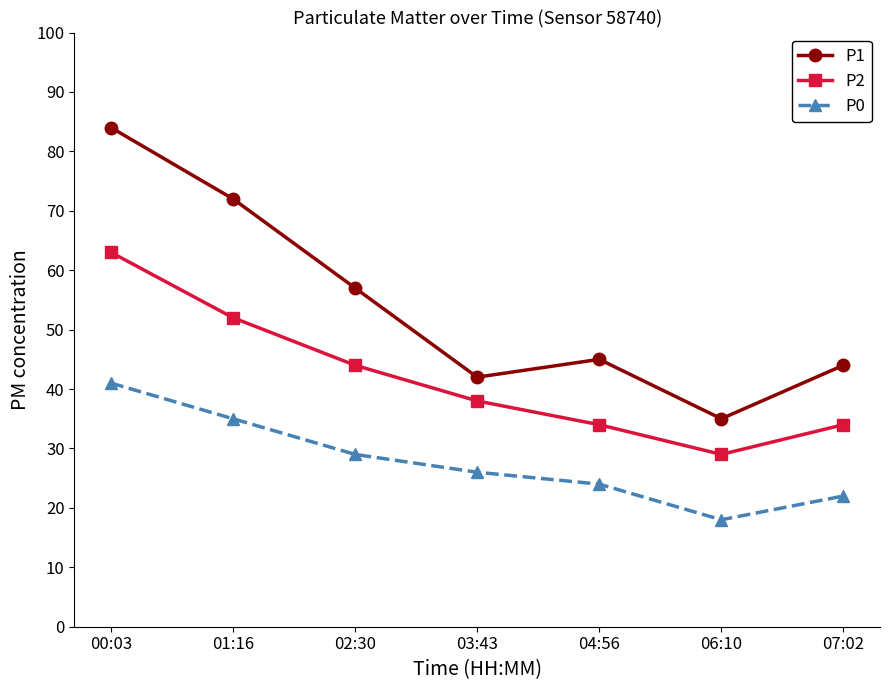

What is the value of the P0 point at the 1st from the left?

41